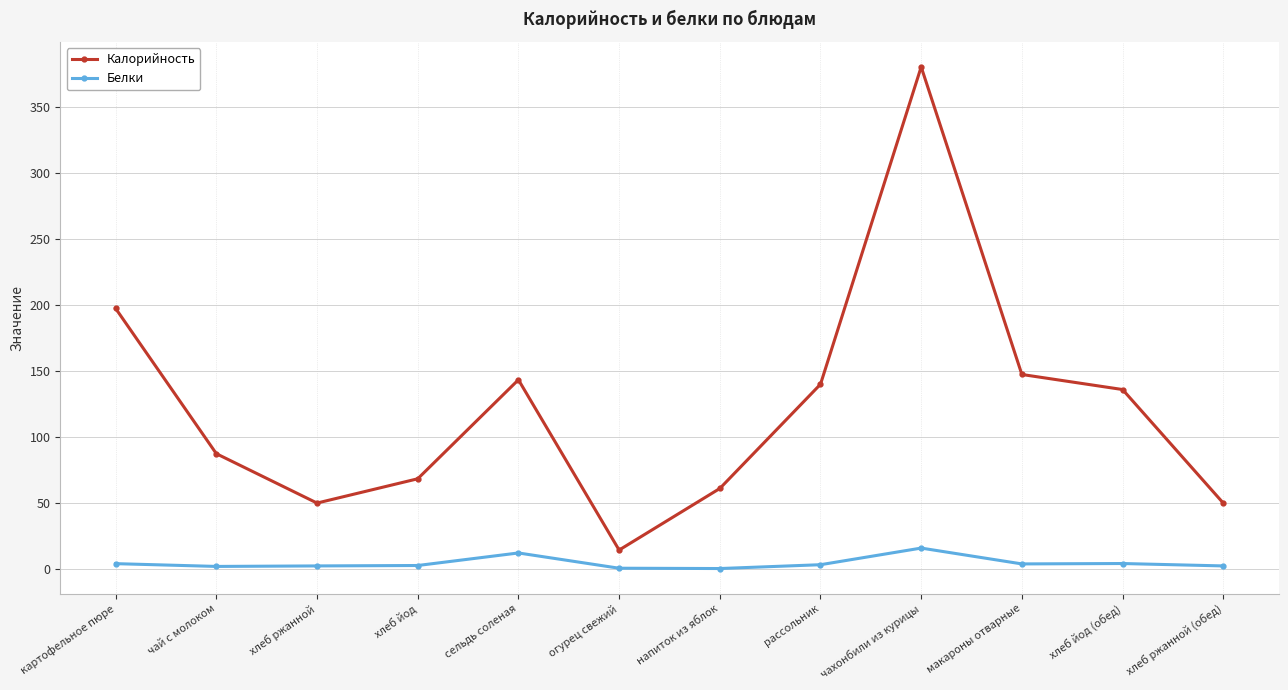

What is the total value across all series at чахонбили из курицы?

395.5